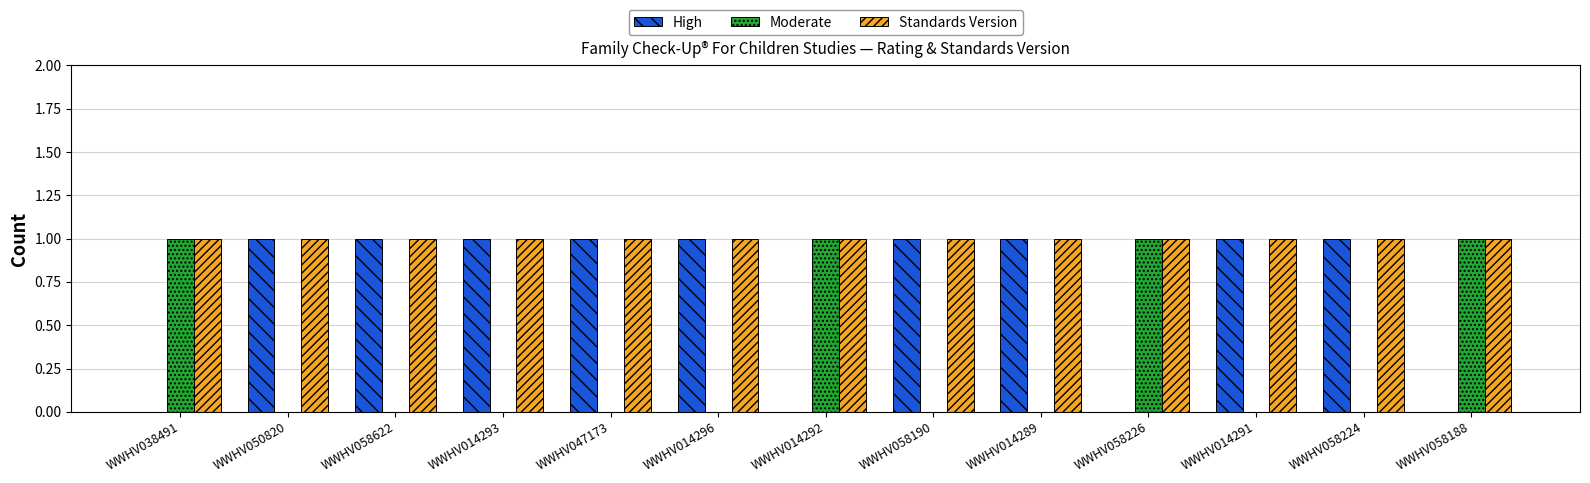

Is it true that Moderate equals 0 at WWHV050820?

True